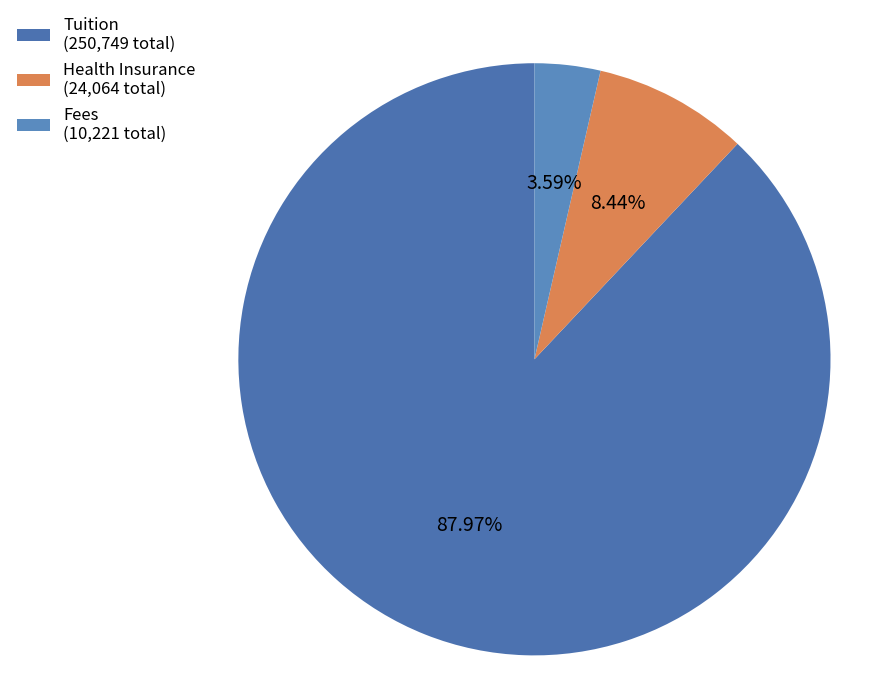

What is the total percentage of Fees and Tuition?

91.6%